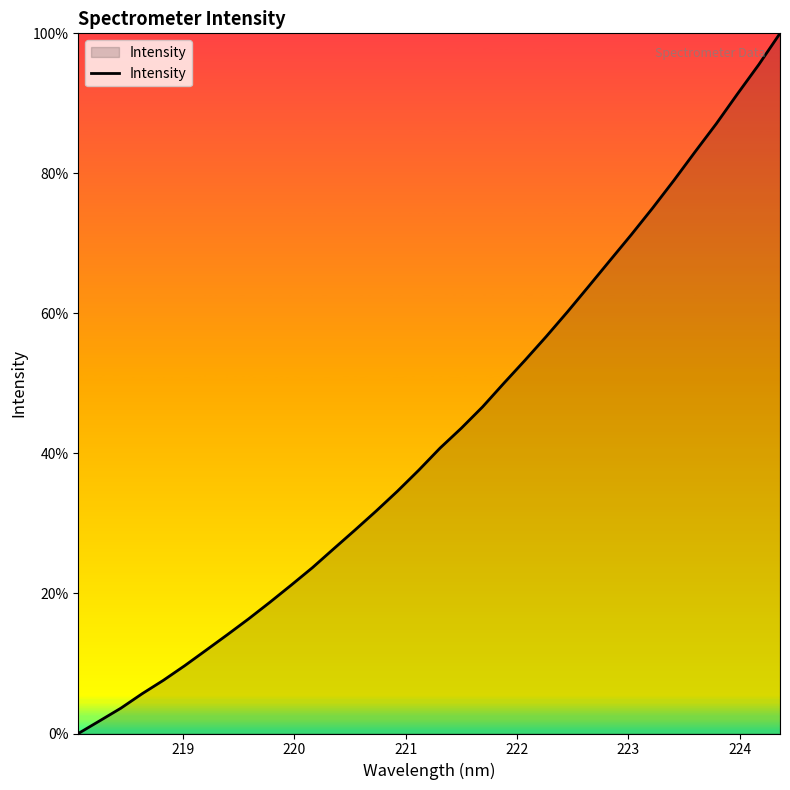

What is the maximum value shown in the chart?

100.0